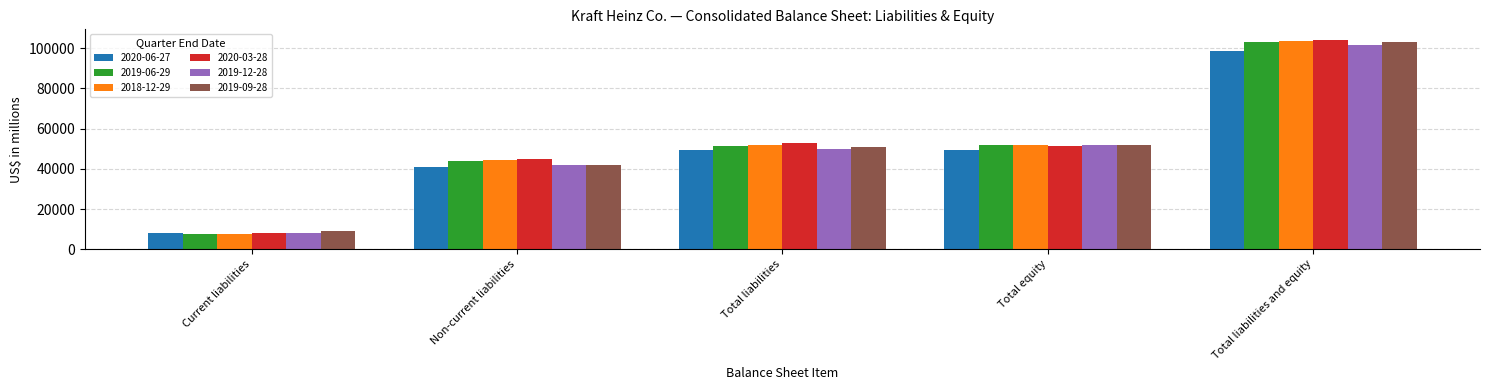

Which category has the lowest value across all series?

Current liabilities